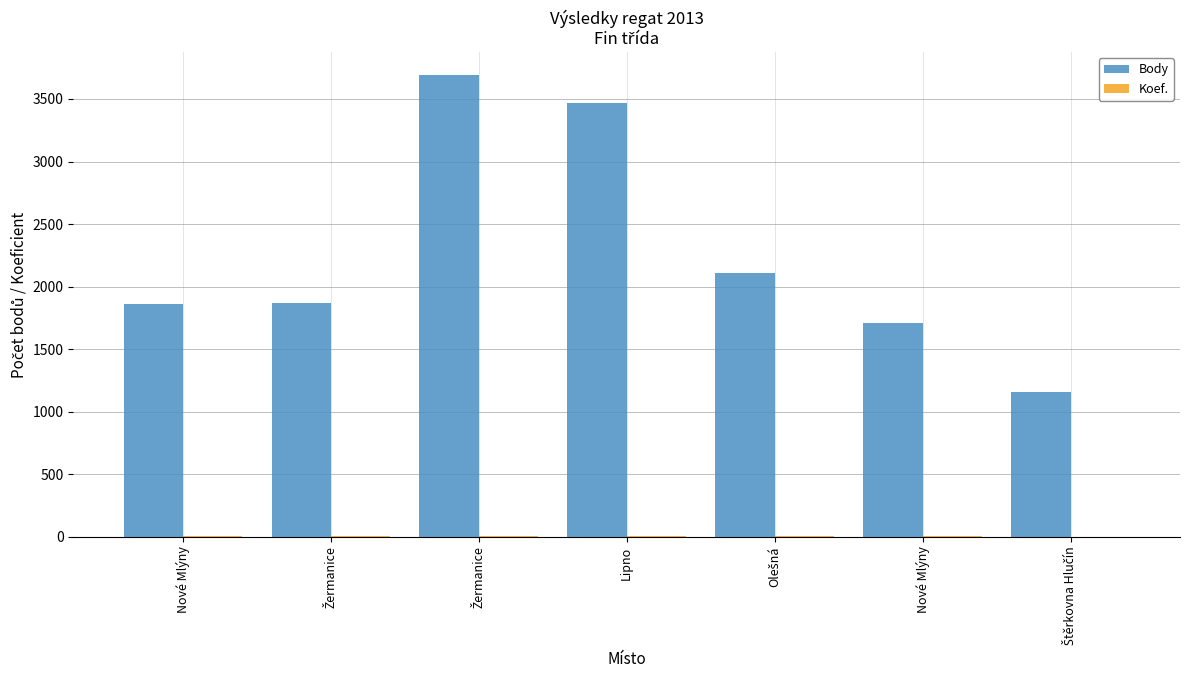

At which category does the chart reach its peak across all series?

Žermanice